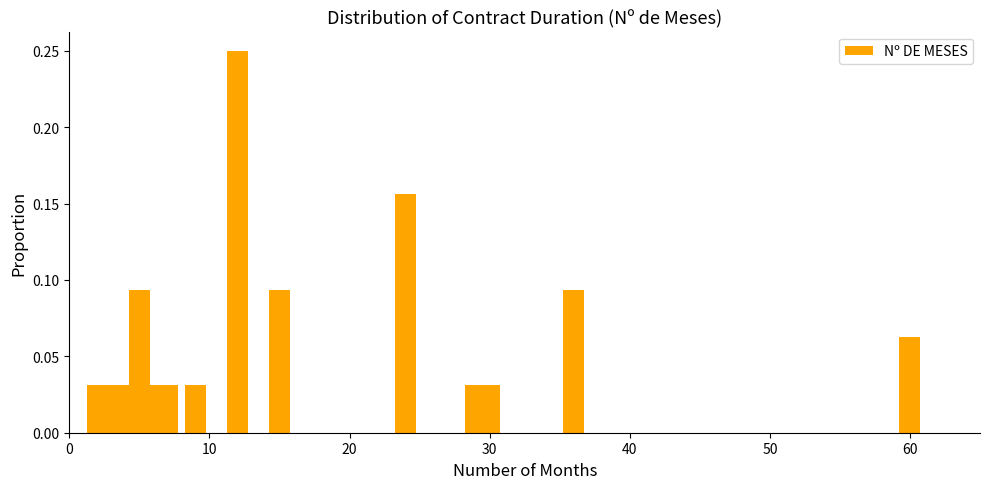

What is the sum of all values?

1.0